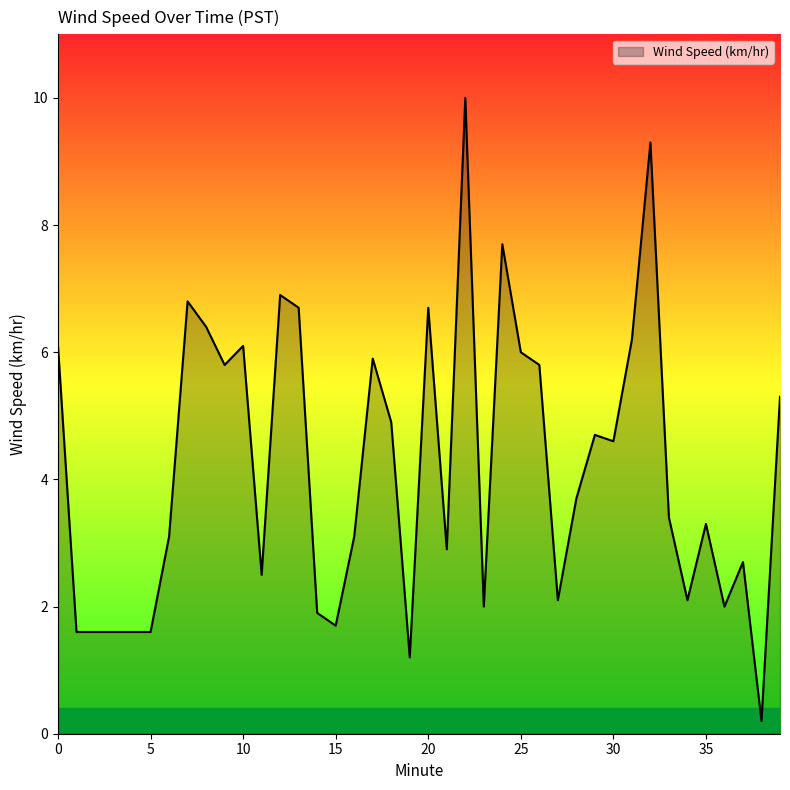

What is the maximum value shown in the chart?

10.0